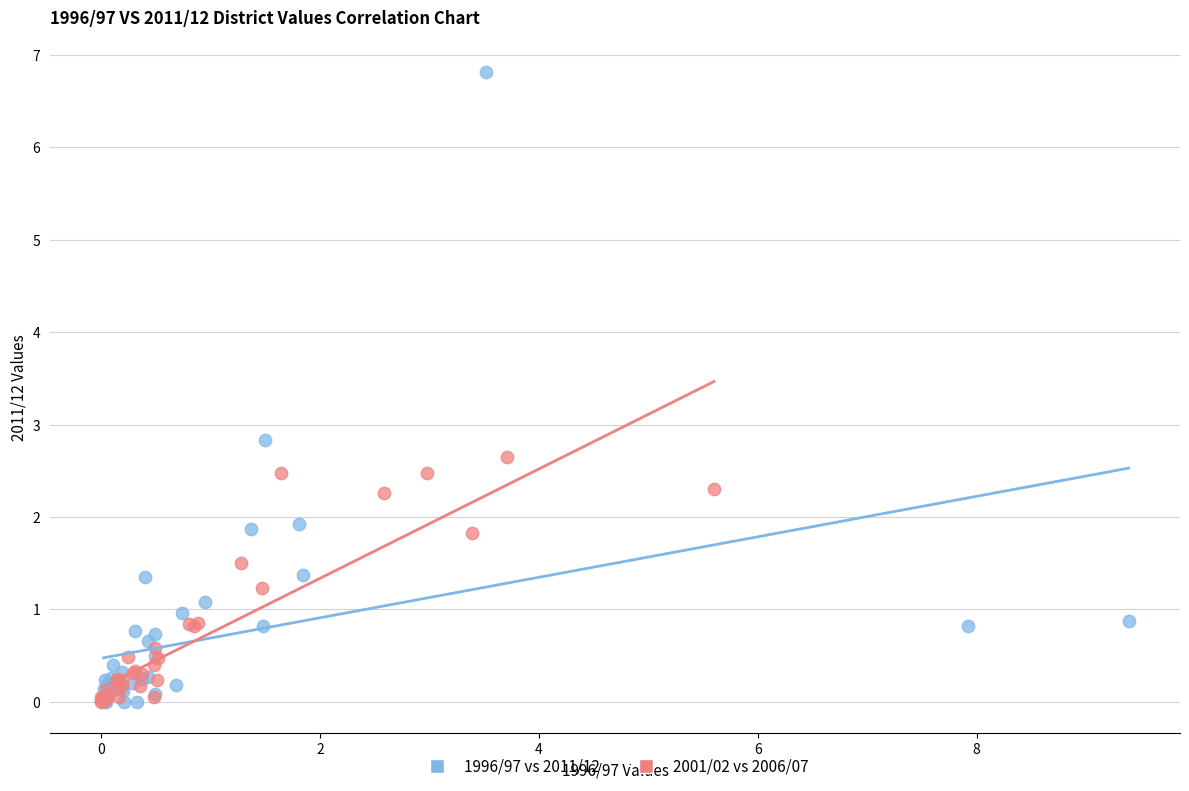

What are all the series names shown in the legend?

1996/97 vs 2011/12, 2001/02 vs 2006/07